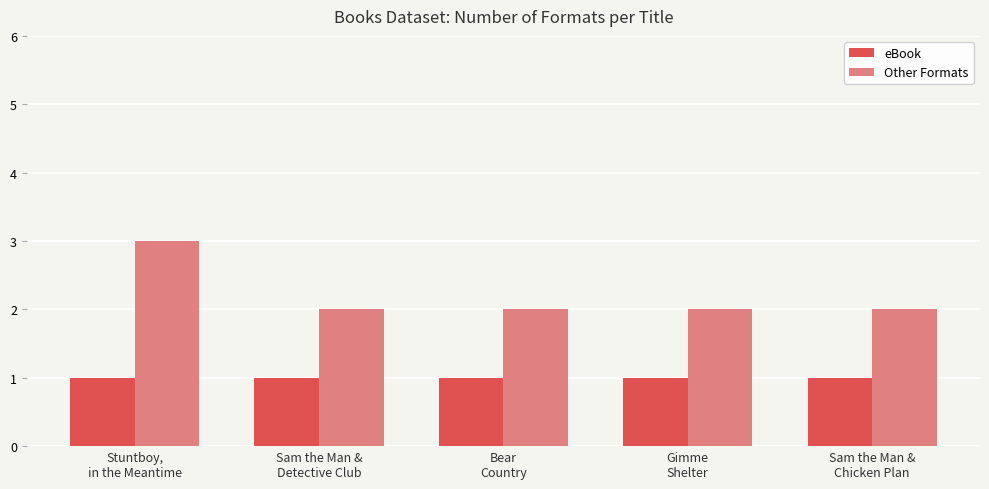

What position from the left is Sam the Man &
Detective Club?

2